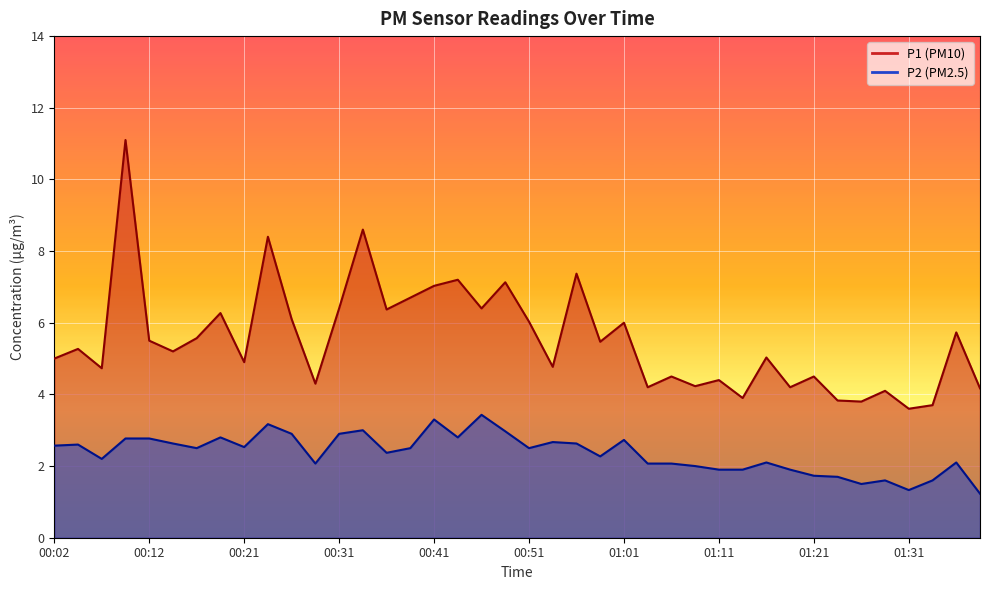

How many interior local peaks does the P1 series have?

15